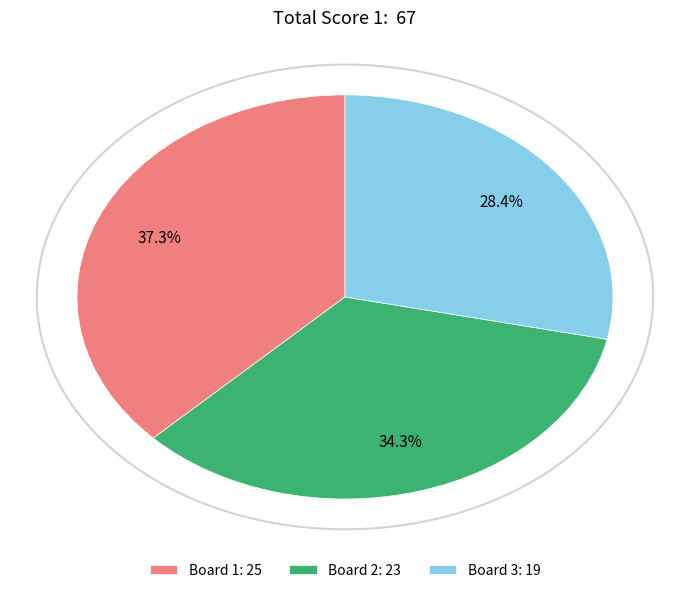

Which slice is the smallest?

Board 3